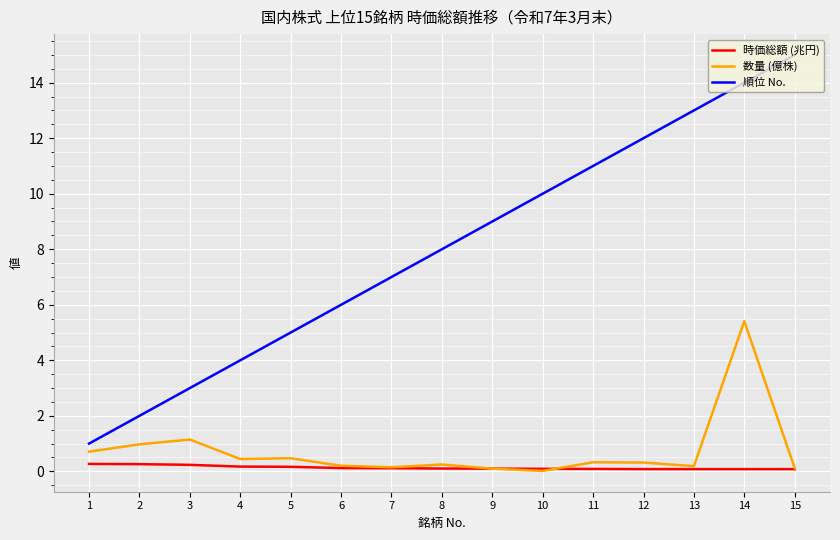

How many categories are shown in the chart?

15